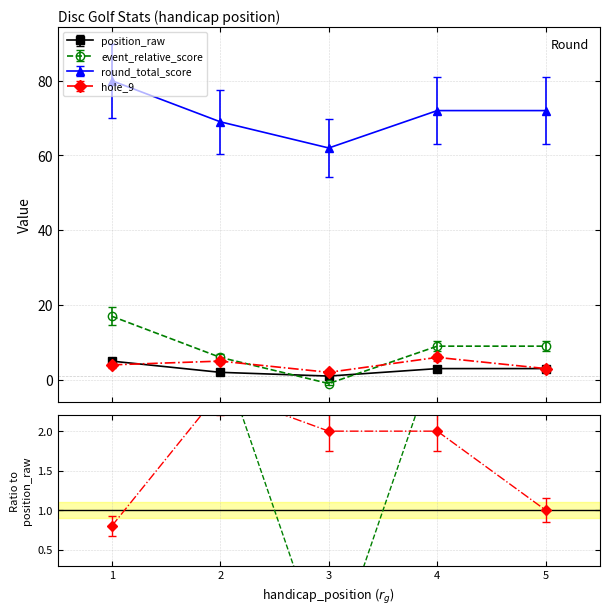

What is the value of the hole_9 point at the 4th from the left?

6